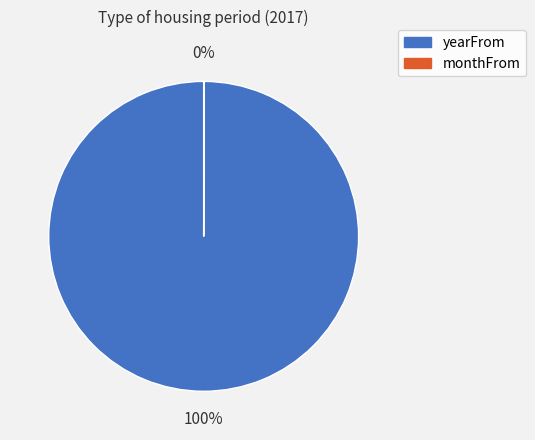

Does any single category account for the majority?

Yes